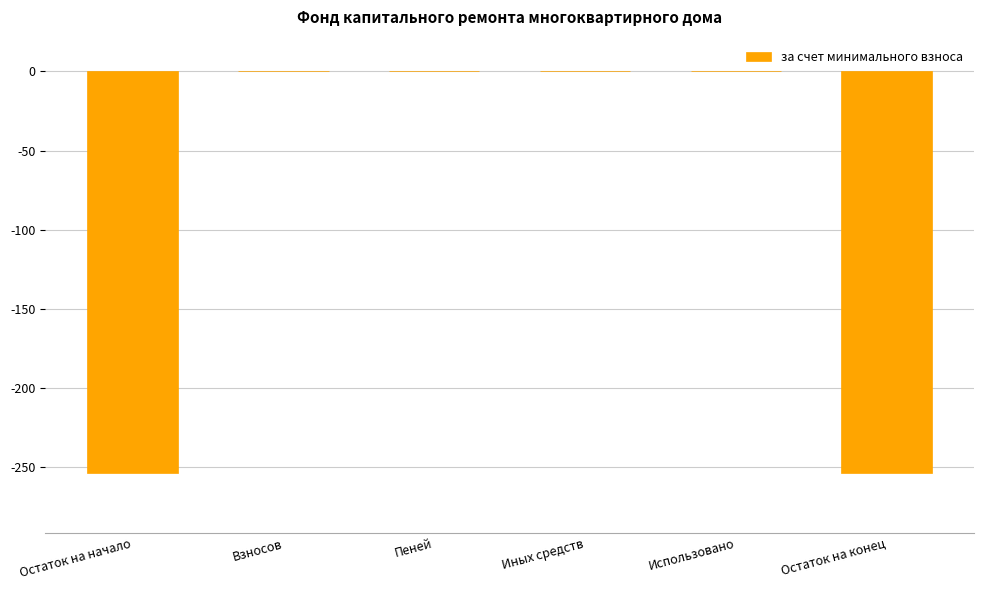

The chart shows a value of 0.0 at Использовано. True or false?

True